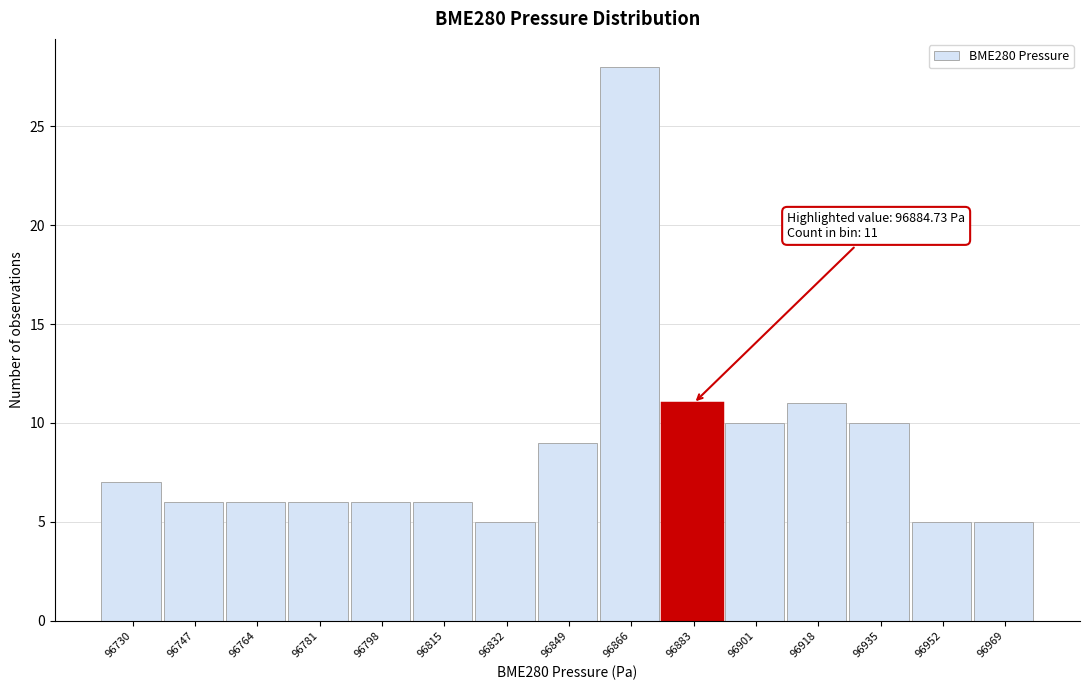

Reading left to right, transcribe all the data shown in this chart.

96730=7	96747=6	96764=6	96781=6	96798=6	96815=6	96832=5	96849=9	96866=28	96883=11	96901=10	96918=11	96935=10	96952=5	96969=5